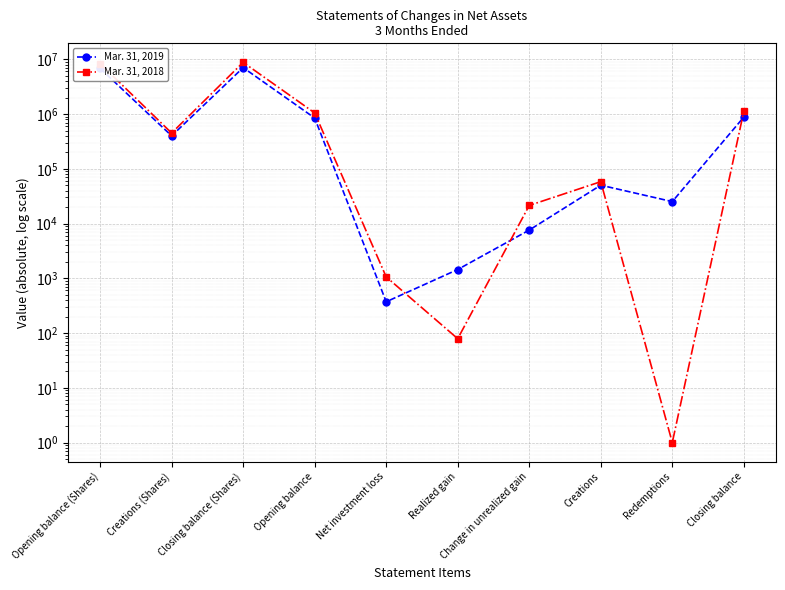

What is the label of the 1st point from the right?

Closing balance